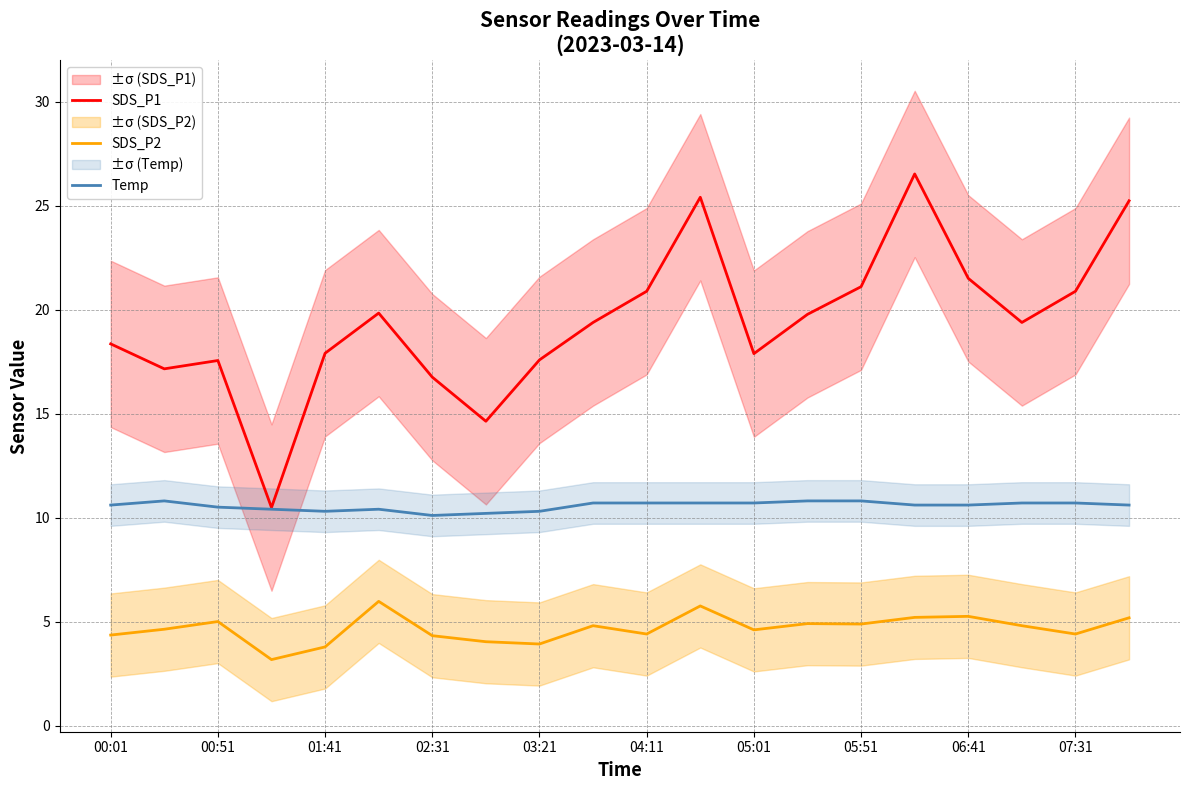

True or false: SDS_P1 and SDS_P2 cross at least once.

False